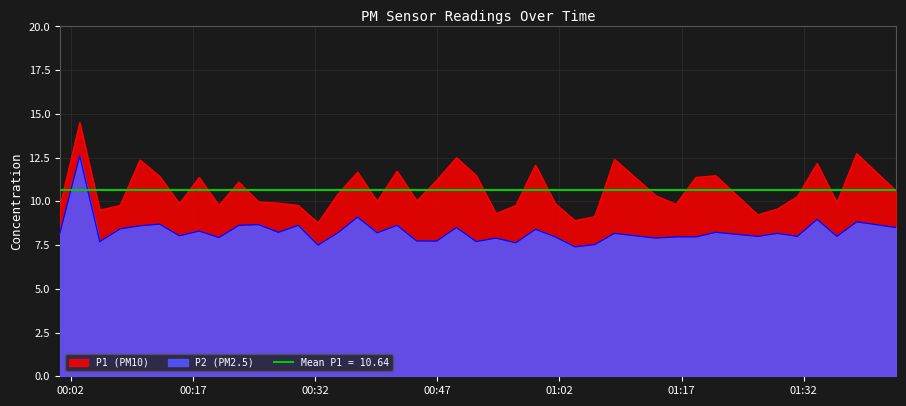

What is the difference between the second highest and minimum values in the P1 series?

4.0